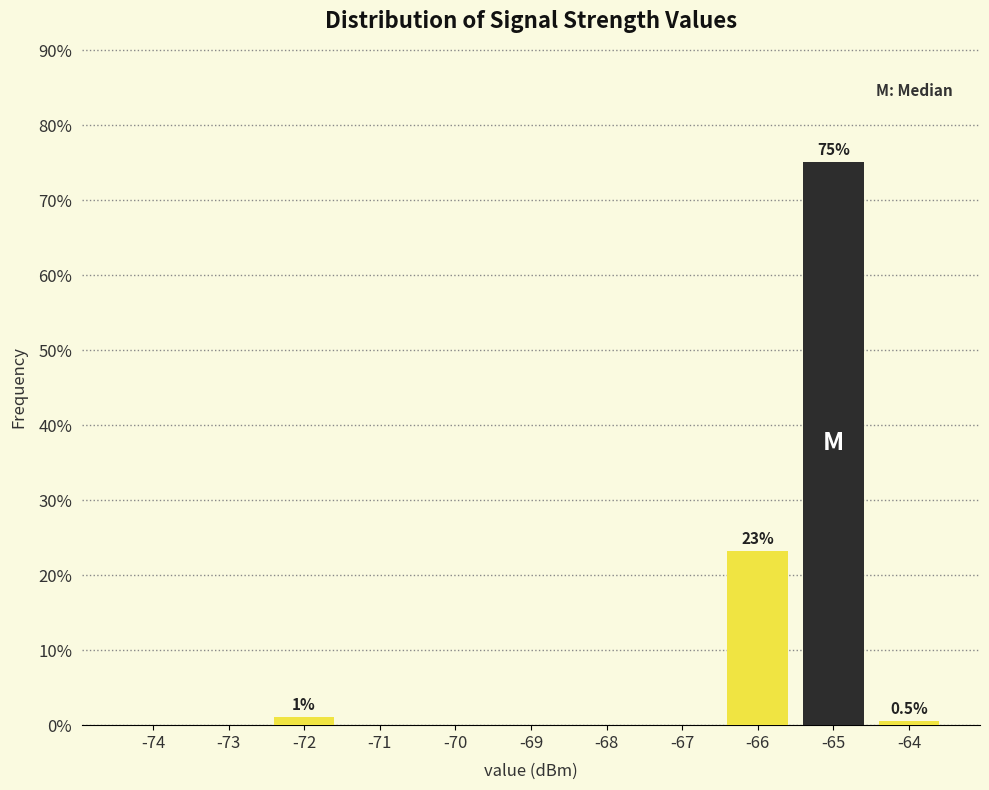

Reading left to right, list all the values displayed in this chart.

-74=0.0	-73=0.0	-72=1.1	-71=0.0	-70=0.0	-69=0.0	-68=0.0	-67=0.0	-66=23.3	-65=75.1	-64=0.5